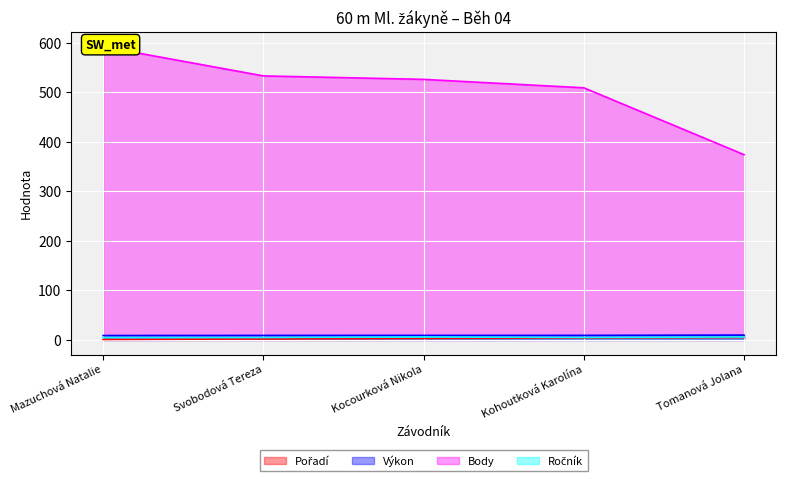

How many values in the Ročník series exceed 5?

2